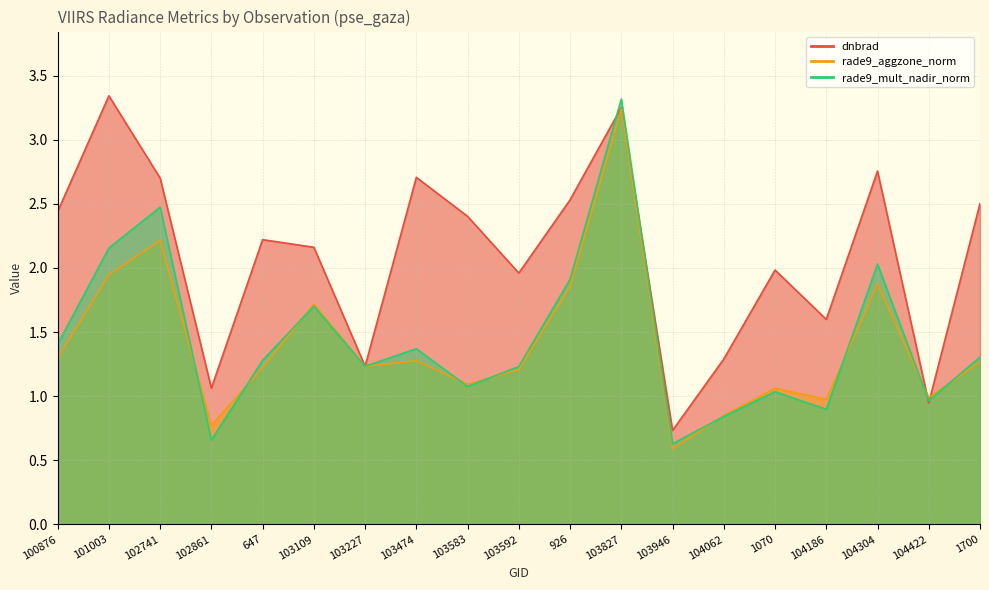

How many distinct data groups are displayed?

3